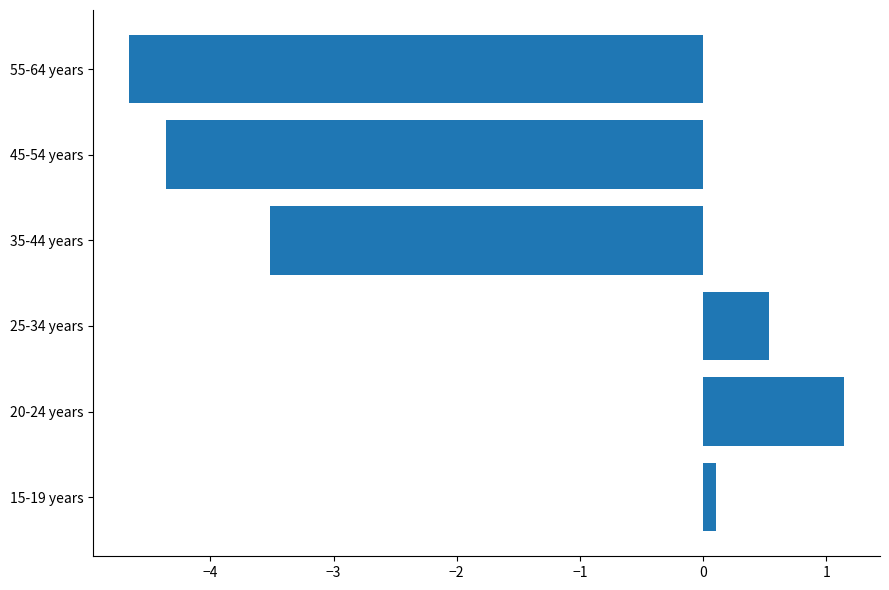

True or false: the data shows 1.6 at 20-24 years.

False